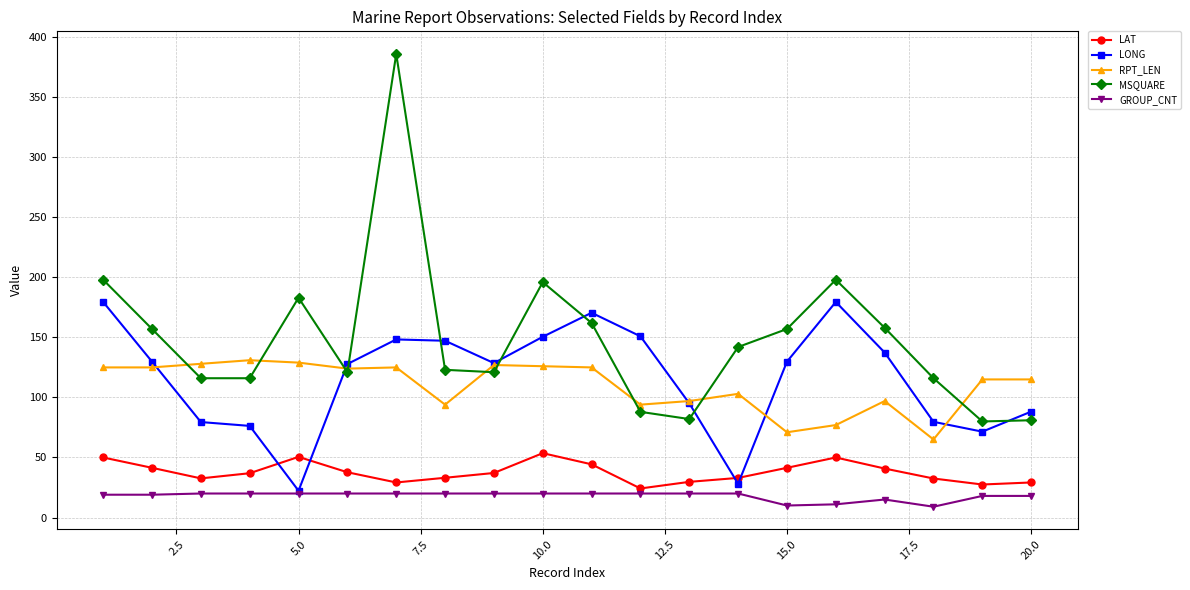

In MSQUARE, how many points are higher than both neighbors (excluding endpoints)?

4